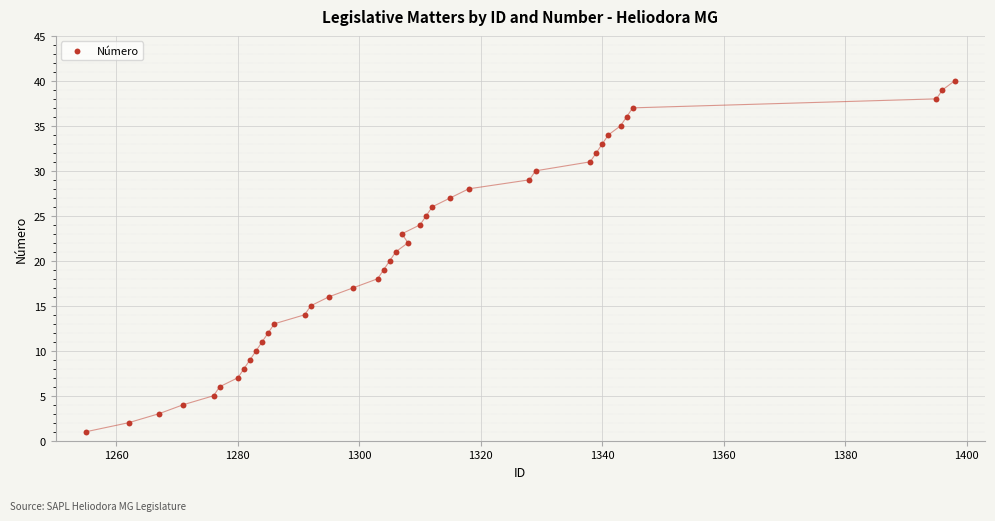

What is the range of X values (max minus min)?

143